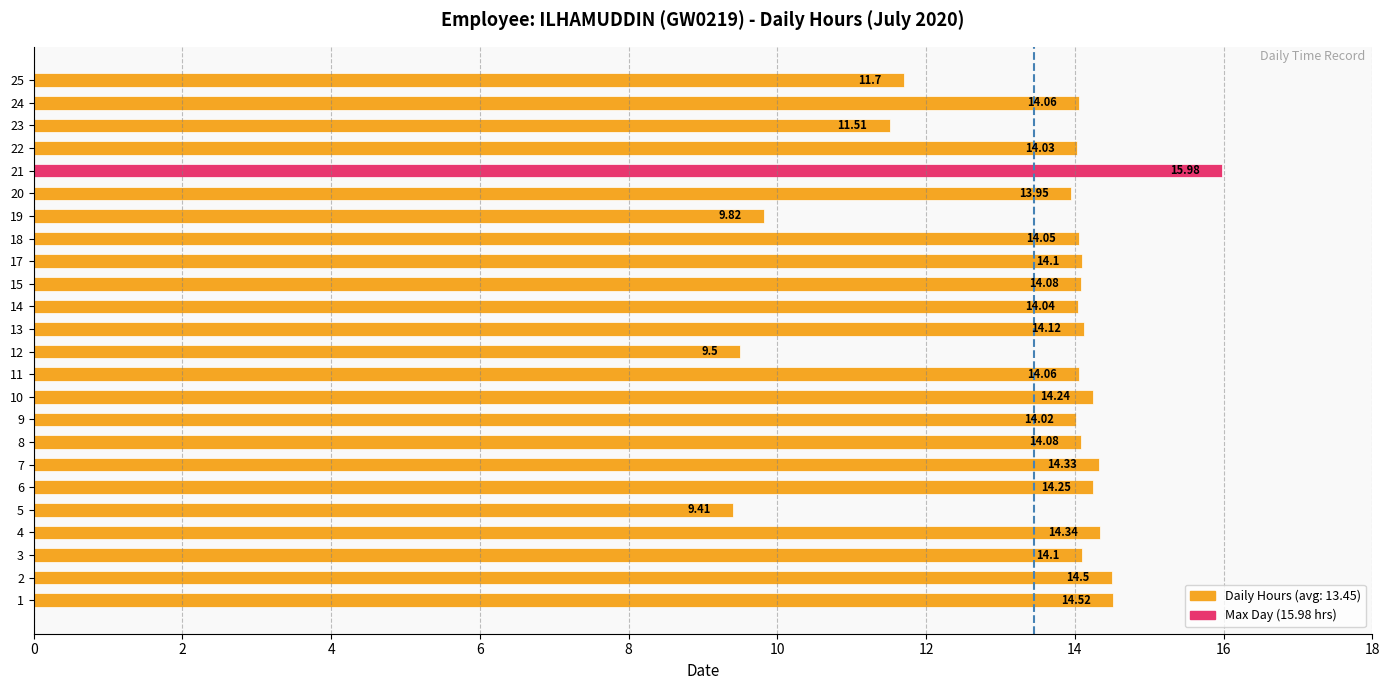

What is the change in value from 8 to 19?

-4.3